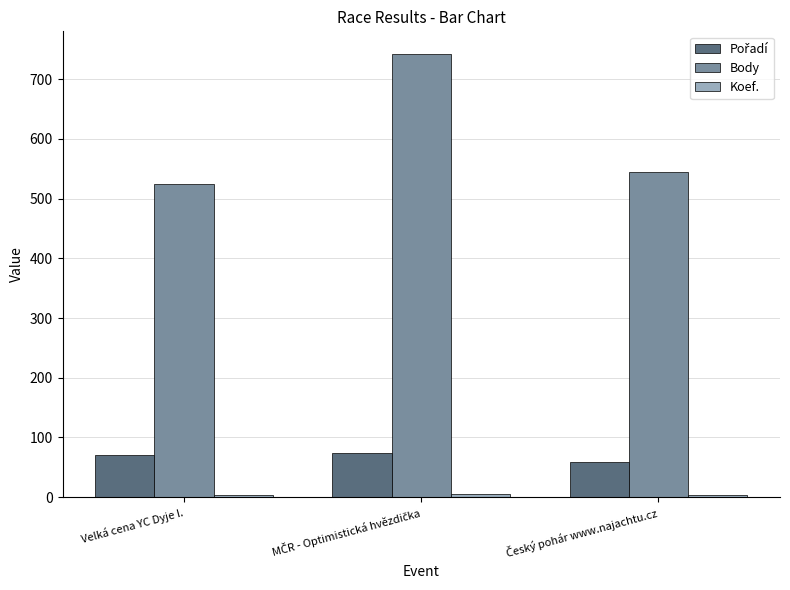

What is the greatest value displayed?

743